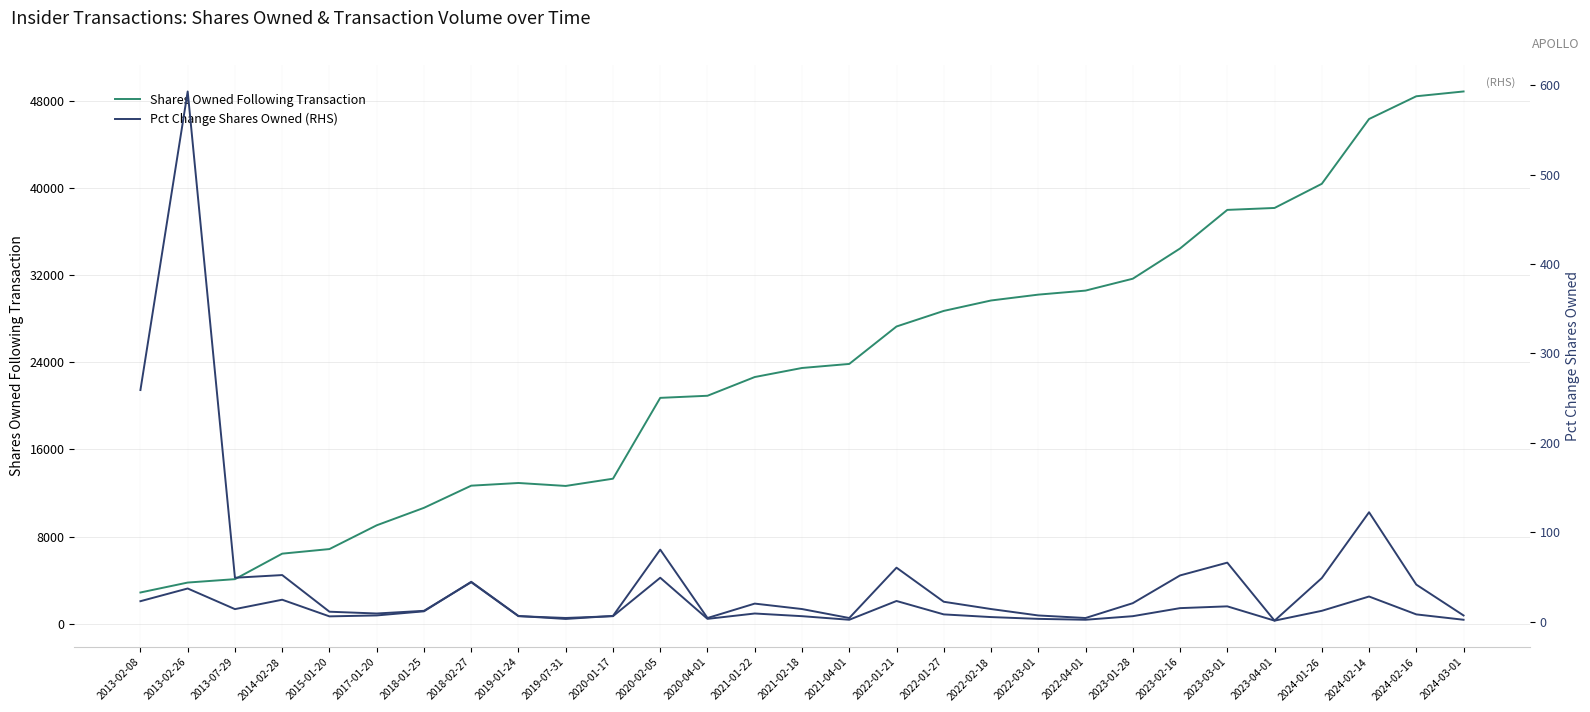

How many interior local peaks does the Shares Owned Following Transaction series have?

1